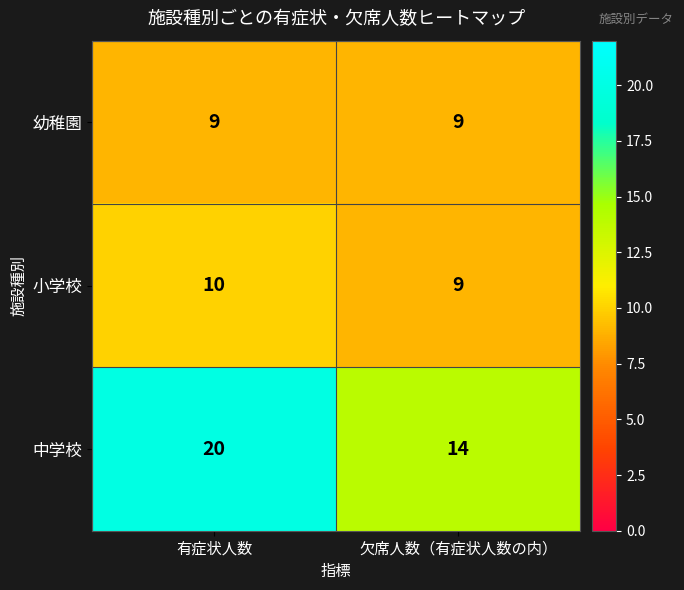

Which series has the largest range (max minus min)?

中学校